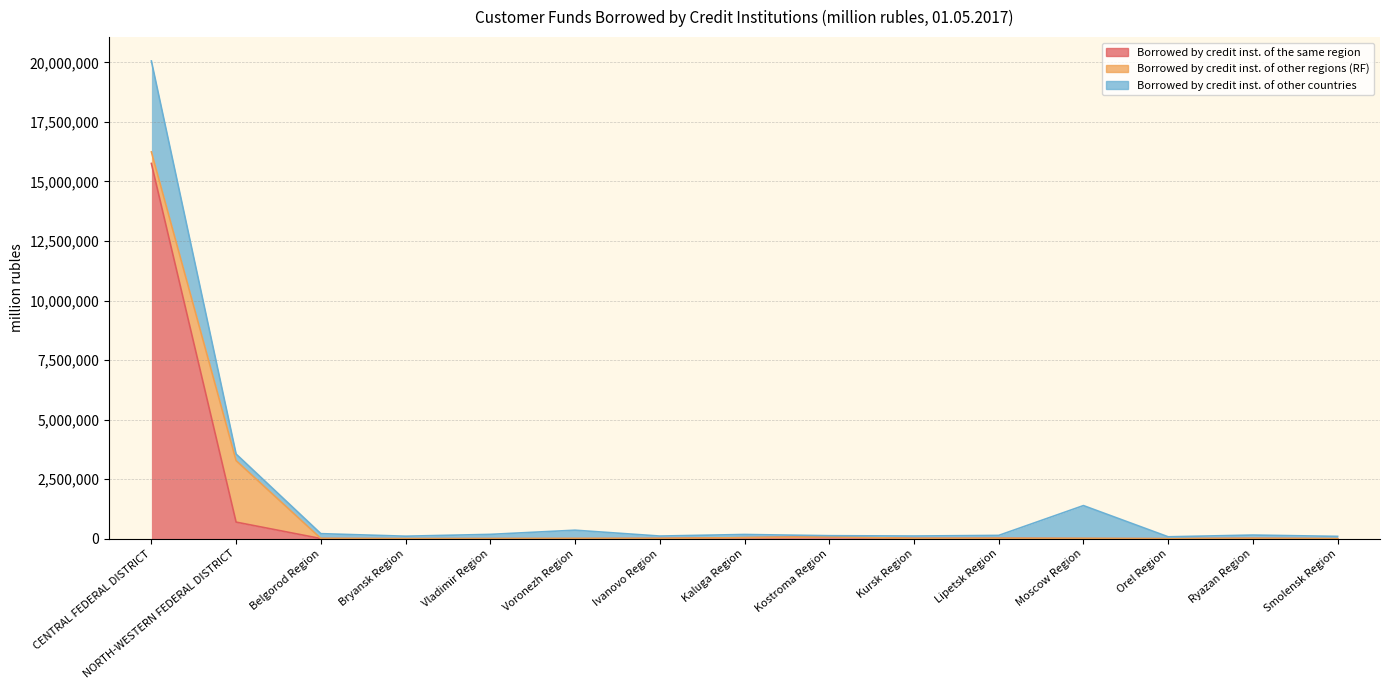

Rank the series at Belgorod Region from lowest to highest value.

Borrowed by credit inst. of other regions (RF), Borrowed by credit inst. of the same region, Borrowed by credit inst. of other countries